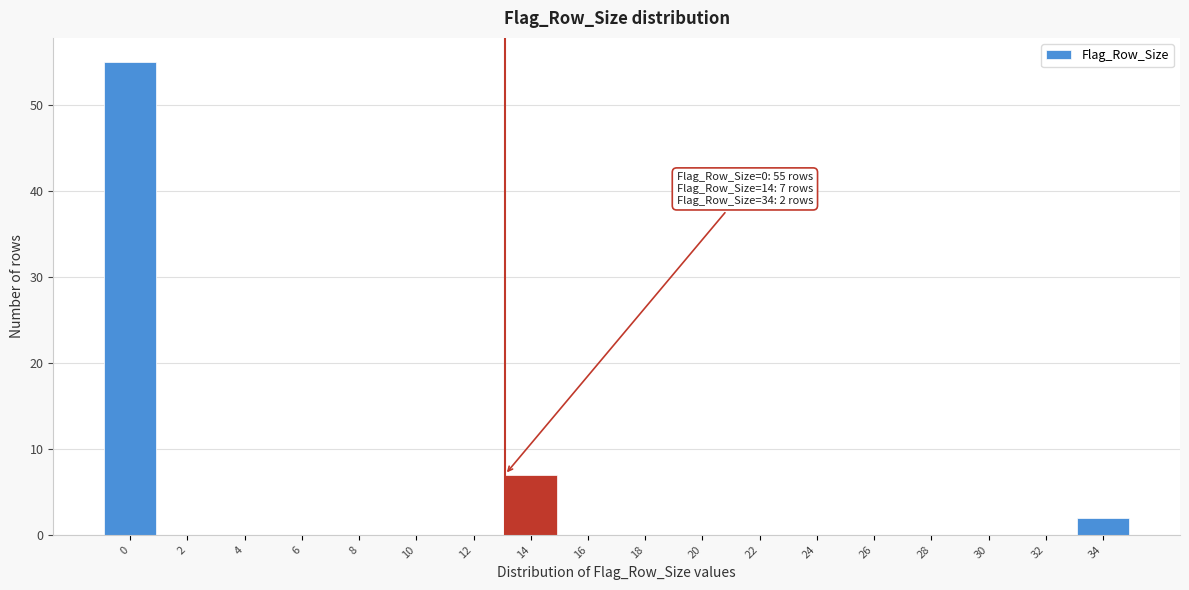

Reading left to right, transcribe all the data shown in this chart.

0=55	2=0	4=0	6=0	8=0	10=0	12=0	14=7	16=0	18=0	20=0	22=0	24=0	26=0	28=0	30=0	32=0	34=2